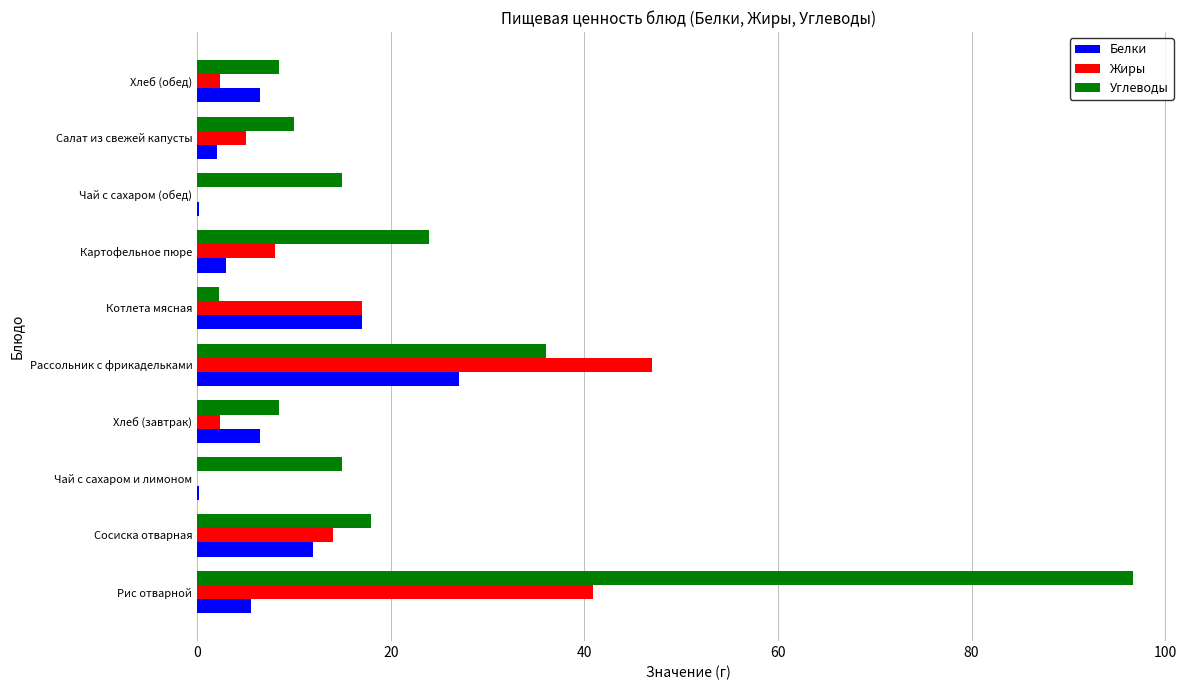

Between Сосиска отварная and Рассольник с фрикадельками, which series saw the biggest shift?

Жиры